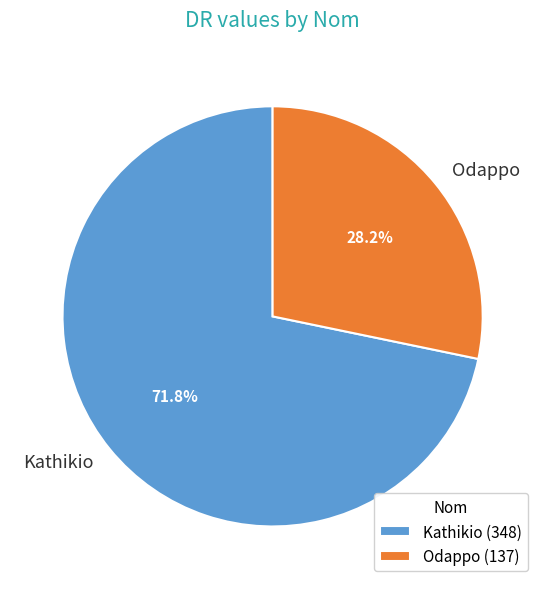

Which slice represents more than half of the pie?

Kathikio